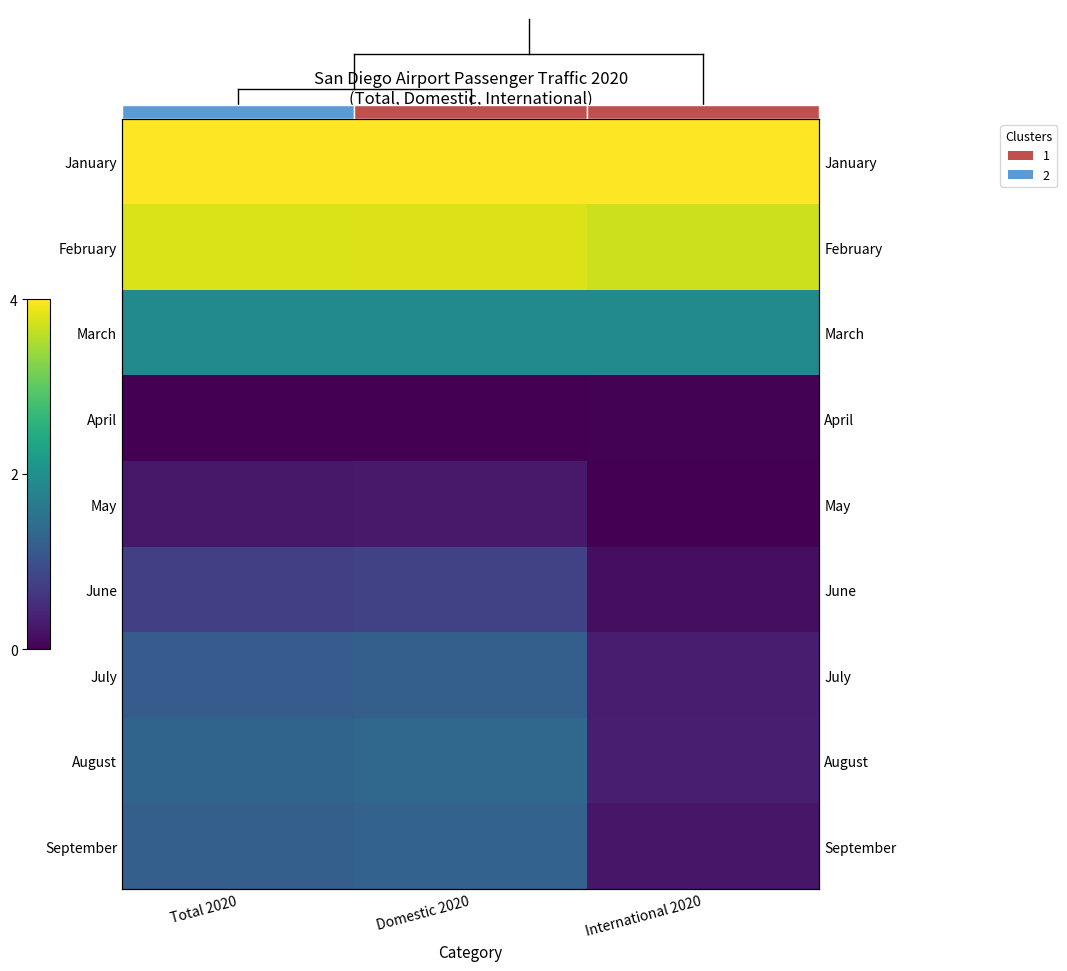

At which label does September first exceed 1?

Total 2020